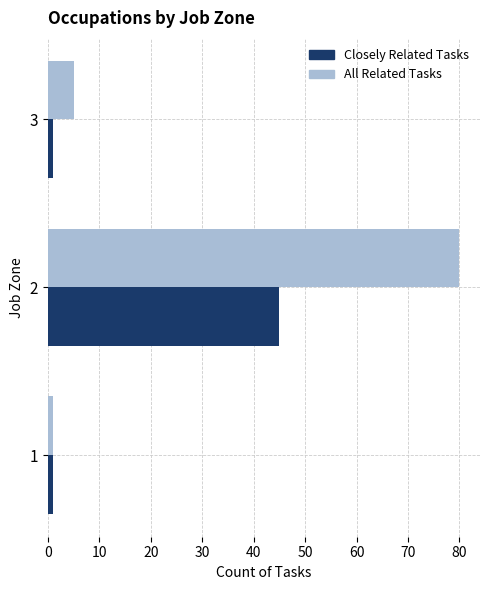

Rank the series at 2 from highest to lowest value.

All Related Tasks, Closely Related Tasks